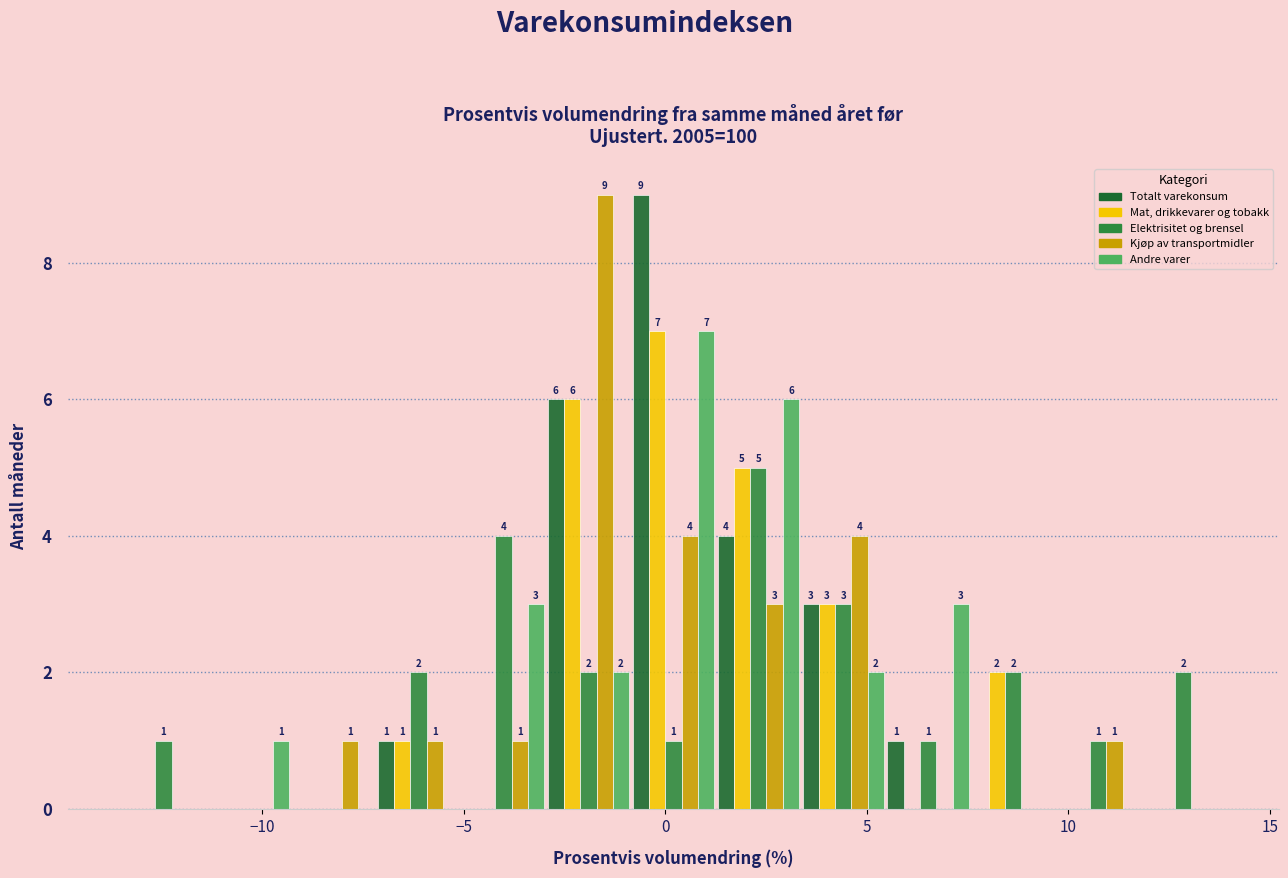

In the Elektrisitet og brensel series, which range on the x-axis has the tallest bar?

1.5 to 3.5